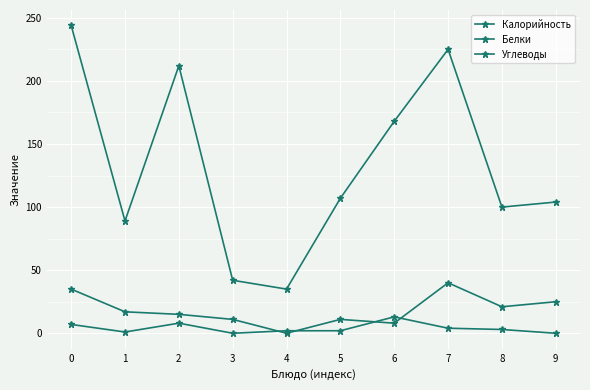

Does the chart display data point markers on the line(s)?

Yes